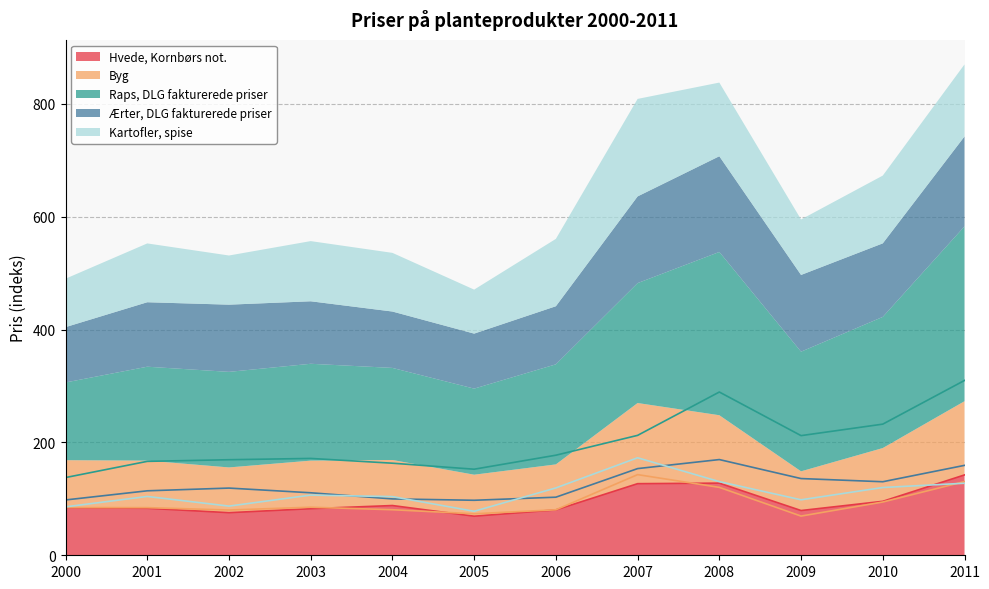

How many values in the Kartofler, spise series are below 106?

6